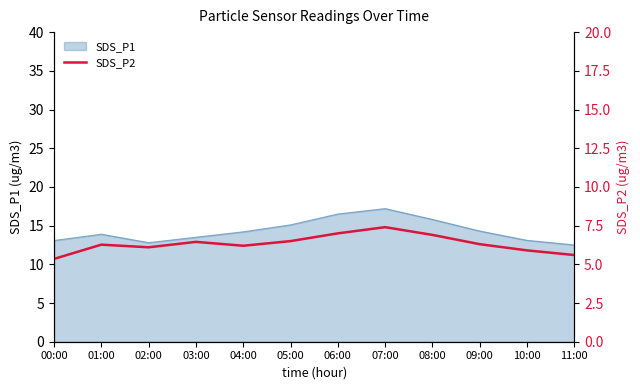

True or false: SDS_P1 has a value of 13.9 at 01:00.

True